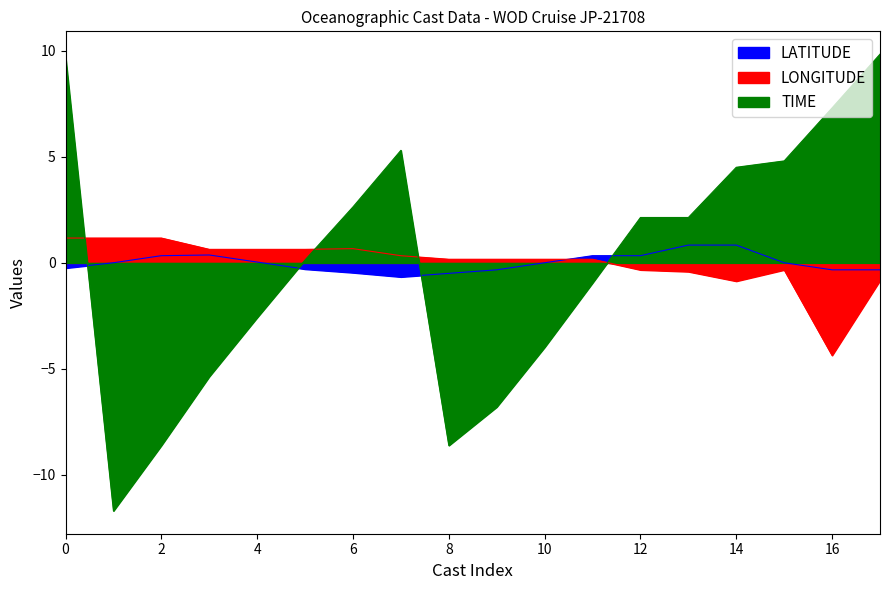

True or false: TIME and LONGITUDE intersect in this chart.

True